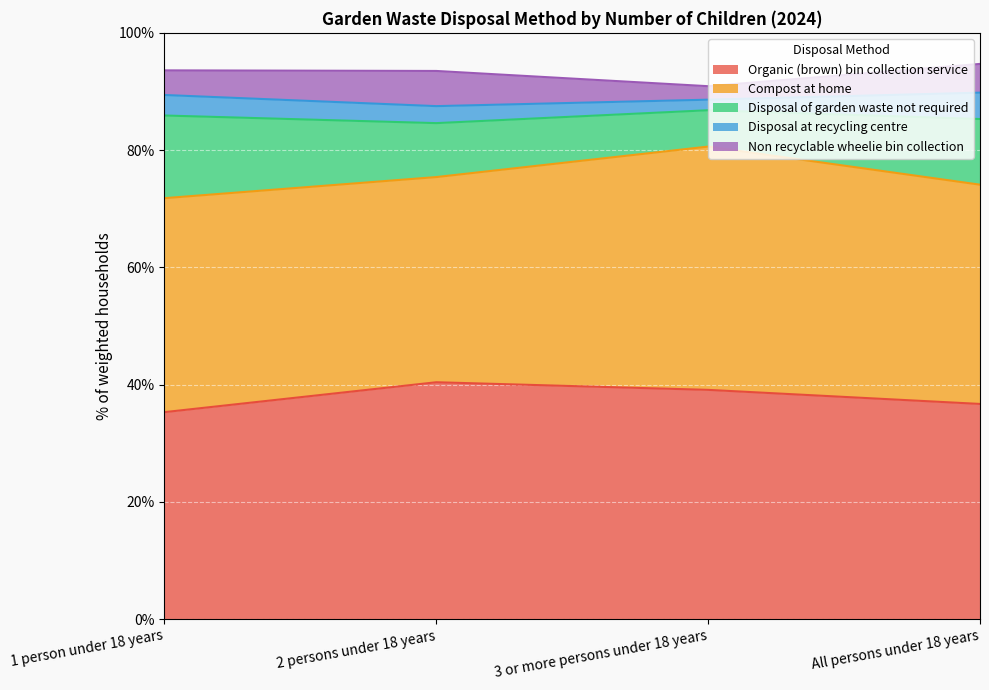

Reading right to left, extract all data points from this chart.

Organic (brown) bin collection service: 36.7	39.1	40.4	35.3
Compost at home: 37.4	41.5	35.0	36.5
Disposal of garden waste not required: 11.2	6.2	9.2	14.1
Disposal at recycling centre: 4.5	1.8	2.9	3.5
Non recyclable wheelie bin collection: 4.9	2.3	6.0	4.2